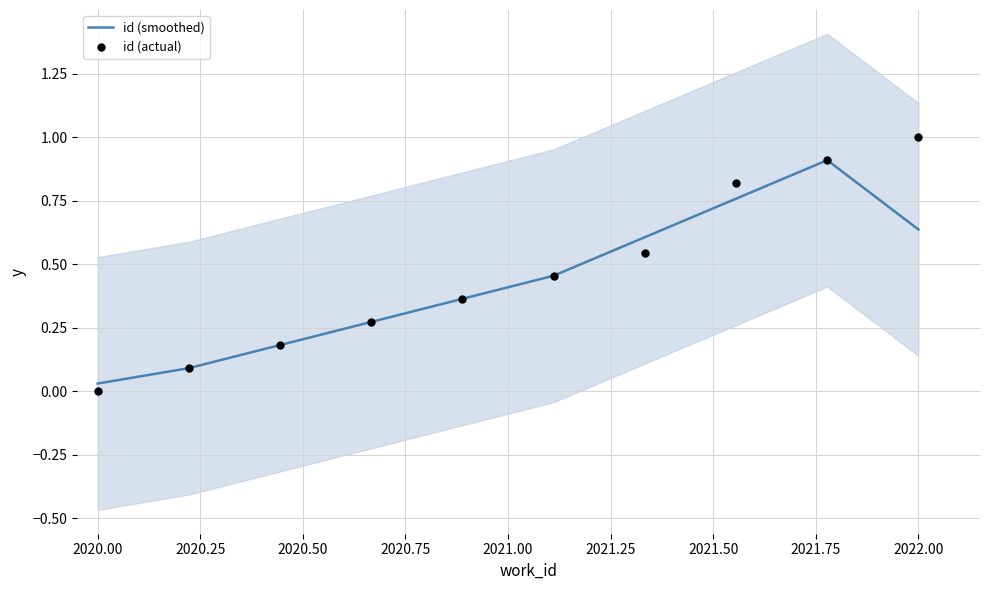

At how many categories does at least one series exceed 0?

10